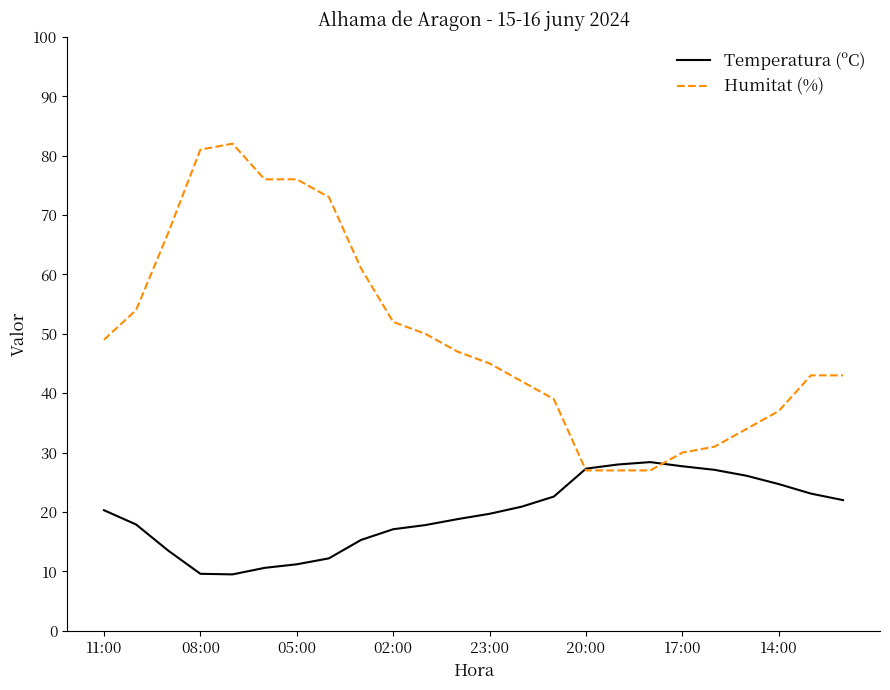

What is the minimum value for Temperatura (ºC)?

9.5